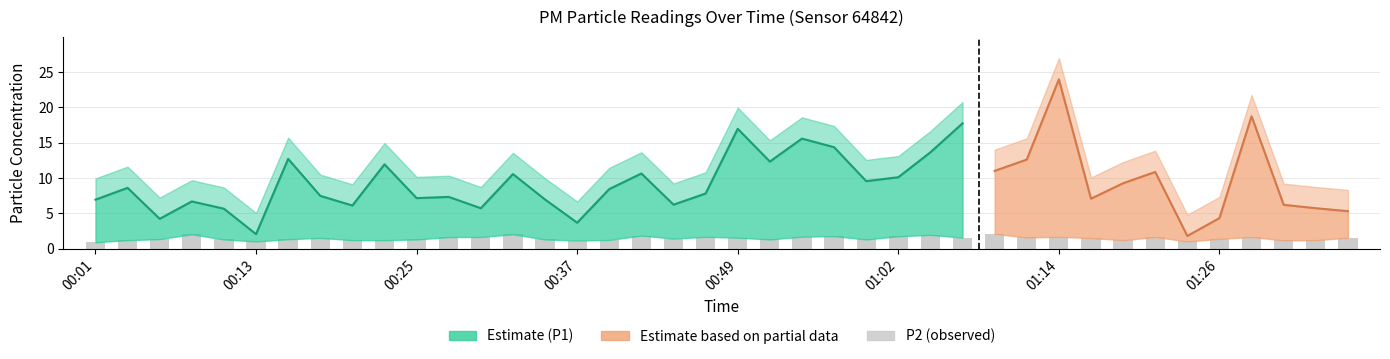

How many categories are shown in the chart?

40